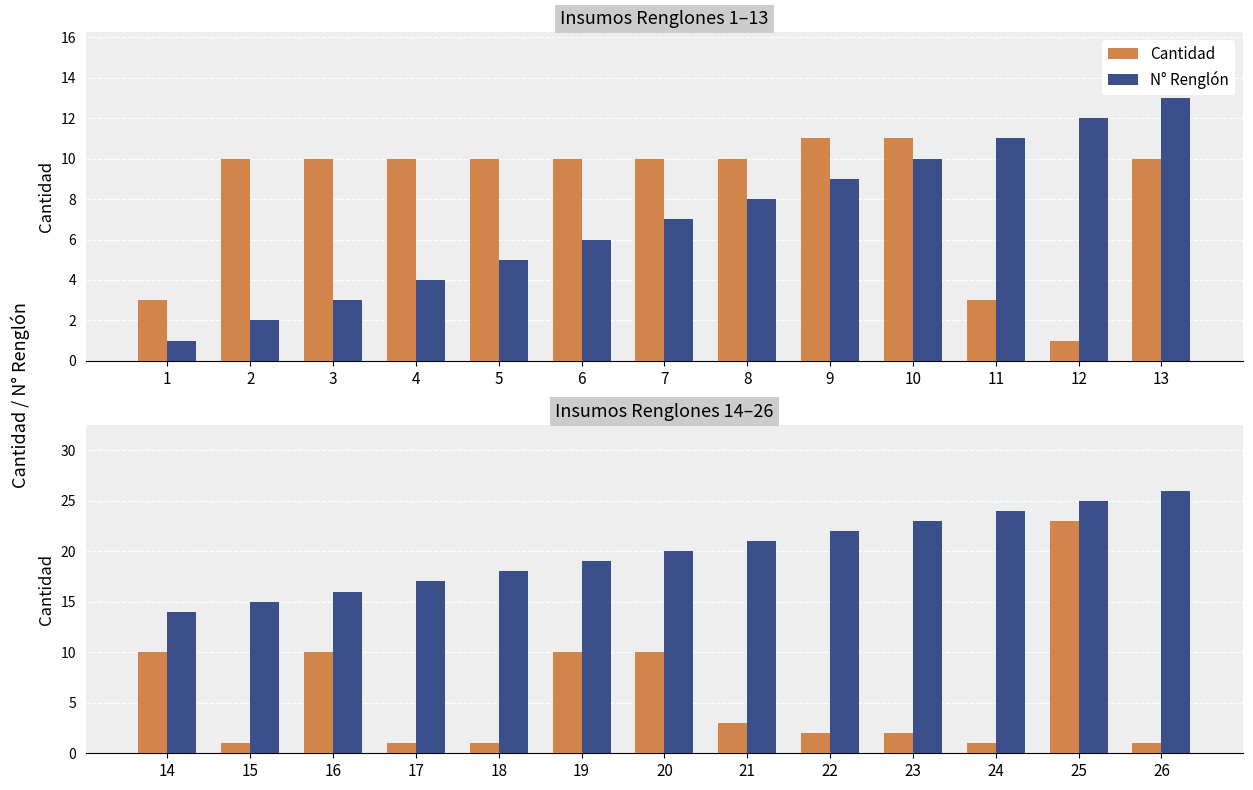

True or false: Cantidad has a value of 10 at 19.

True